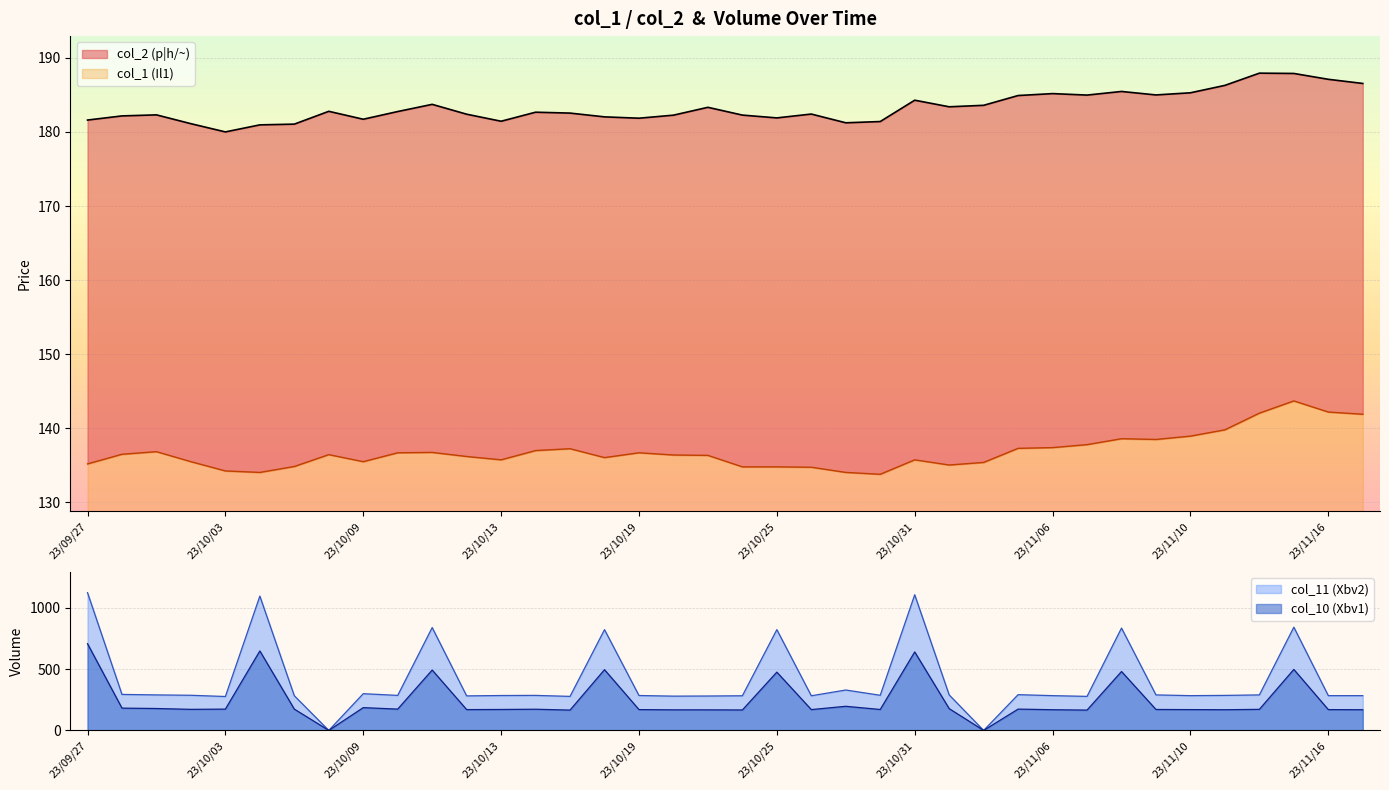

True or false: col_2 (p|h/~) has more than 0 points higher than both neighbors.

True